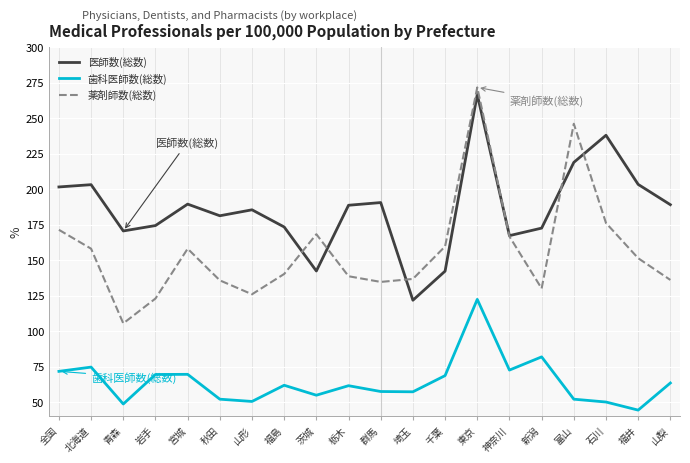

List the series in order of their overall mean, highest first.

医師数(総数), 薬剤師数(総数), 歯科医師数(総数)